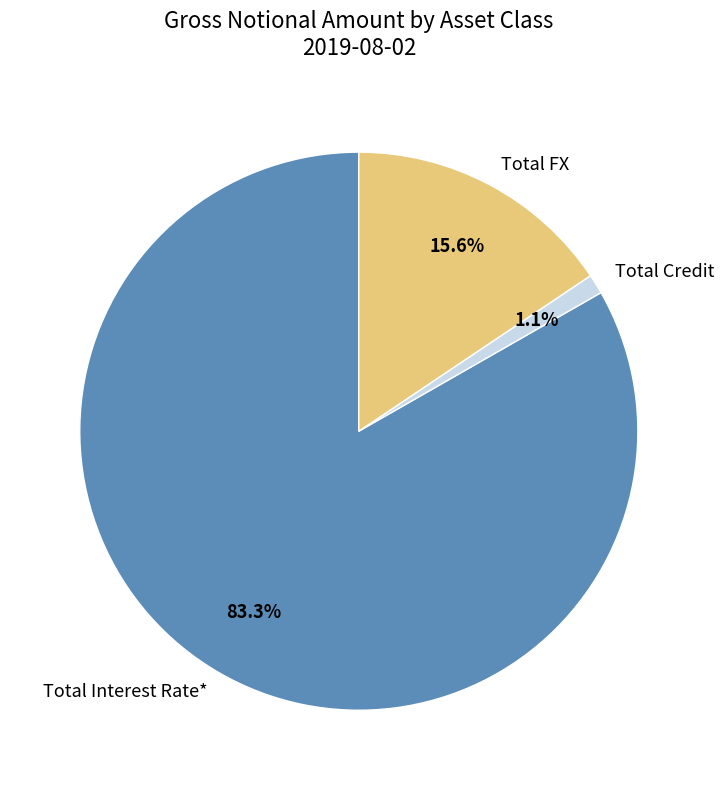

Which category has the biggest portion of the pie?

Total Interest Rate*